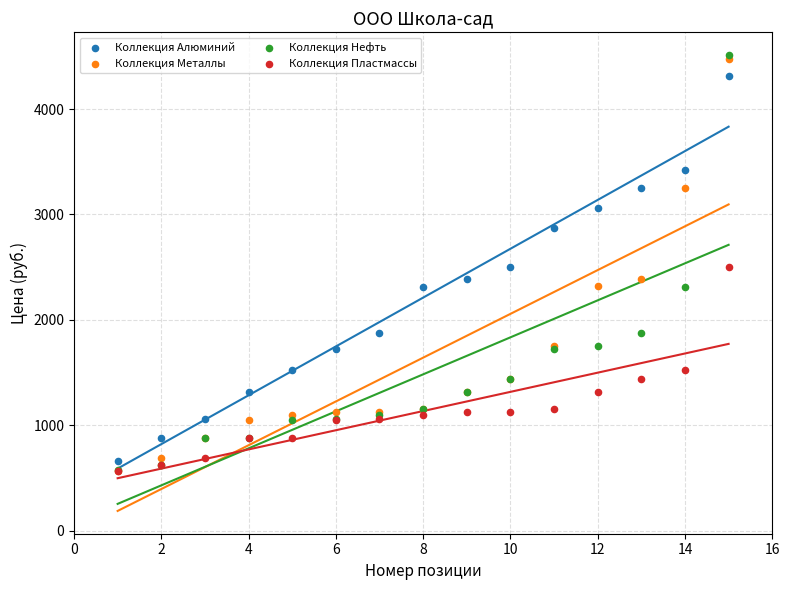

Which series contains the highest Y value?

Коллекция Нефть